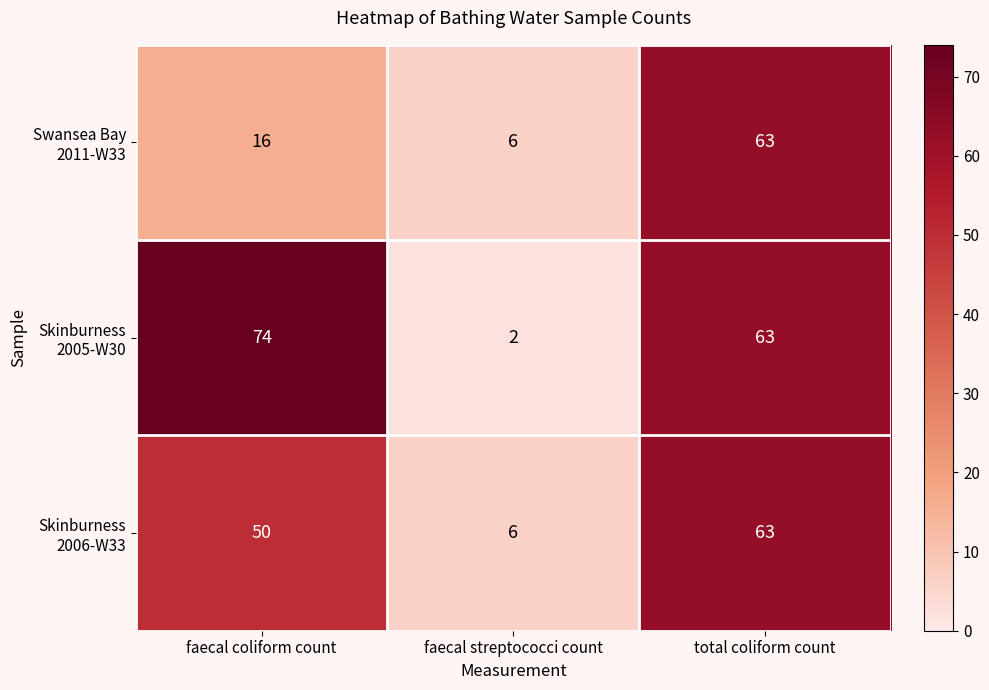

Which category has the lowest value across all series?

faecal streptococci count